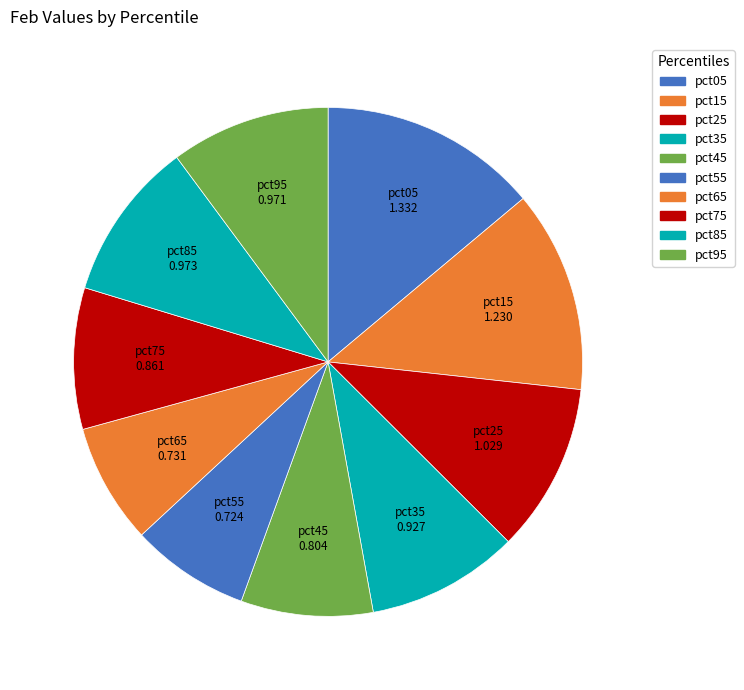

How many segments does this pie chart have?

10